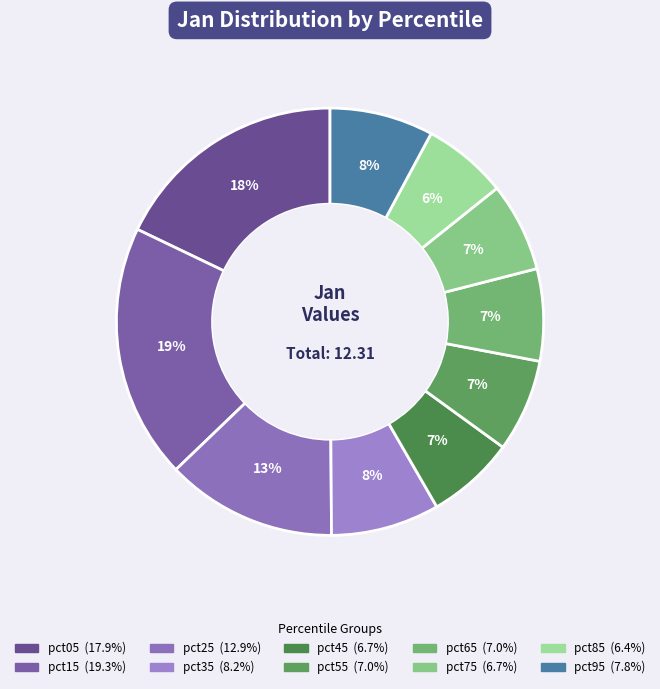

Does pct55 represent more than half of the total?

No